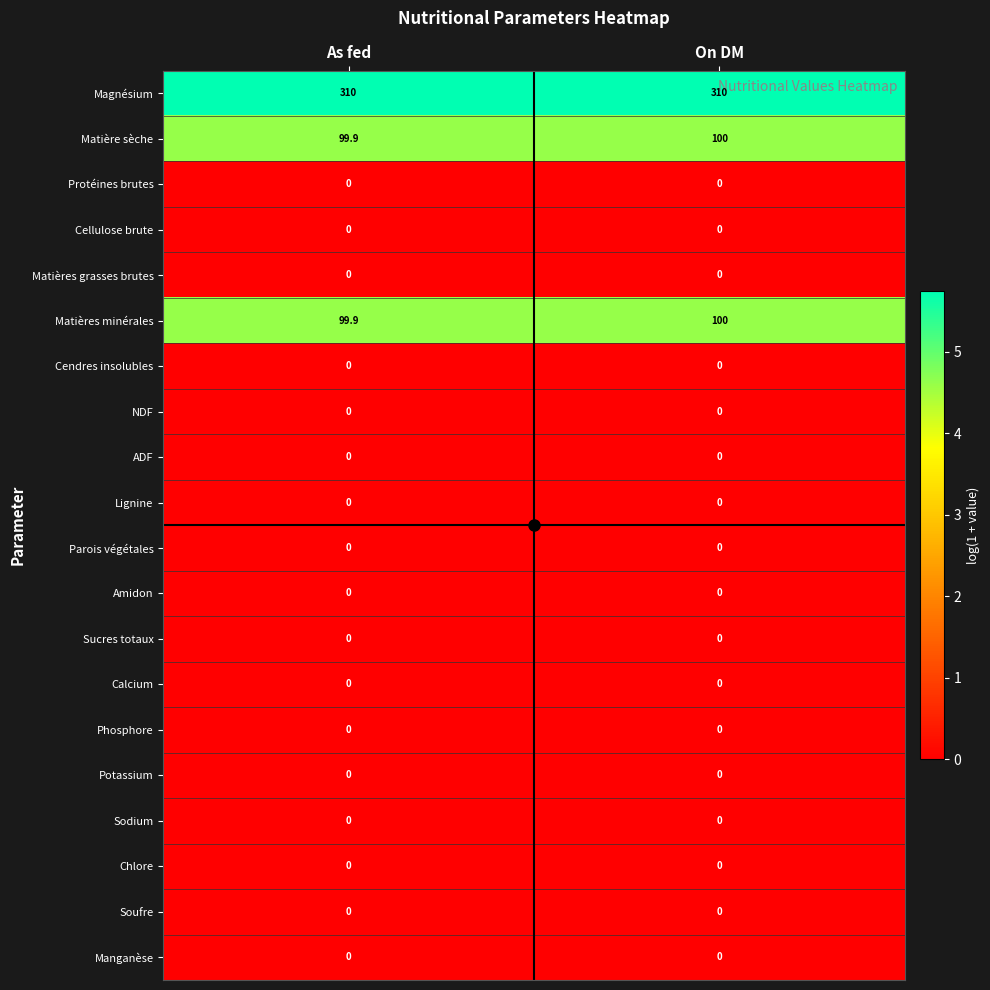

Read the Matières minérales value at On DM.

100.0